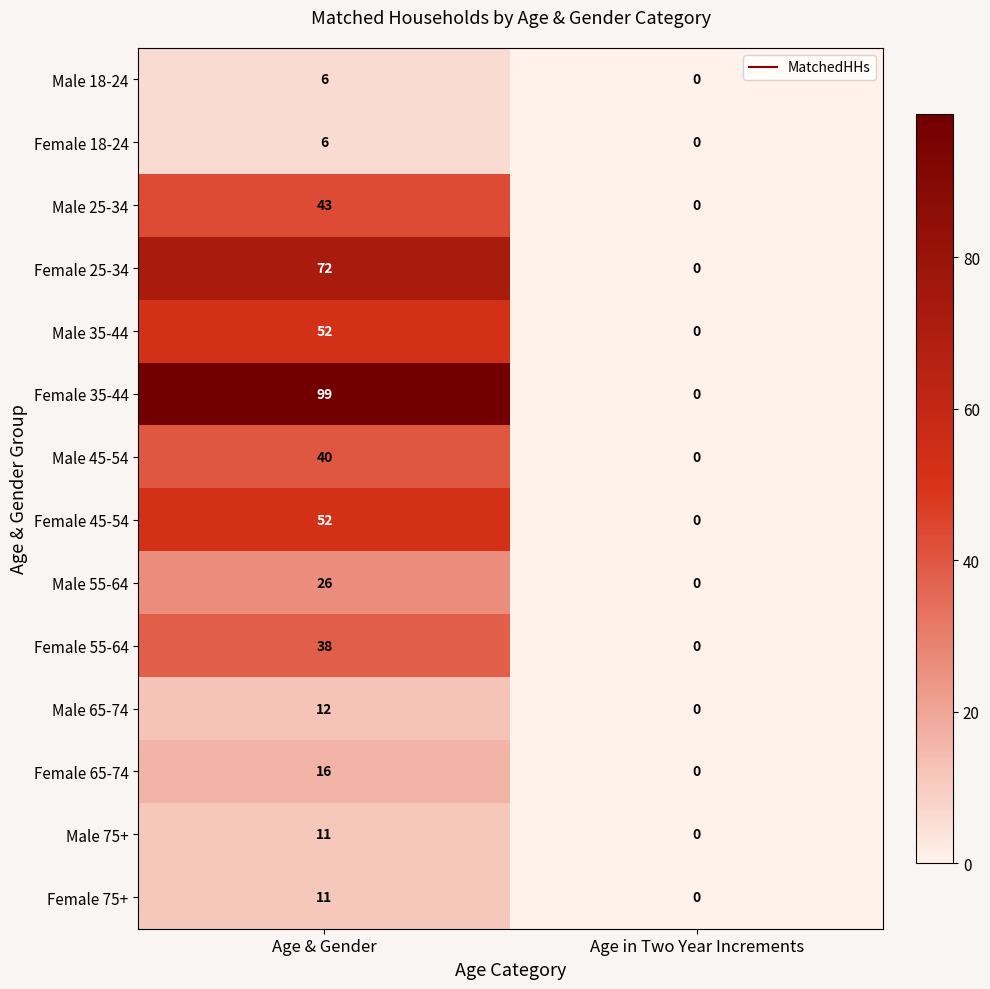

Reading left to right, transcribe all the data shown in this chart.

Male 18-24: 6	0
Female 18-24: 6	0
Male 25-34: 43	0
Female 25-34: 72	0
Male 35-44: 52	0
Female 35-44: 99	0
Male 45-54: 40	0
Female 45-54: 52	0
Male 55-64: 26	0
Female 55-64: 38	0
Male 65-74: 12	0
Female 65-74: 16	0
Male 75+: 11	0
Female 75+: 11	0